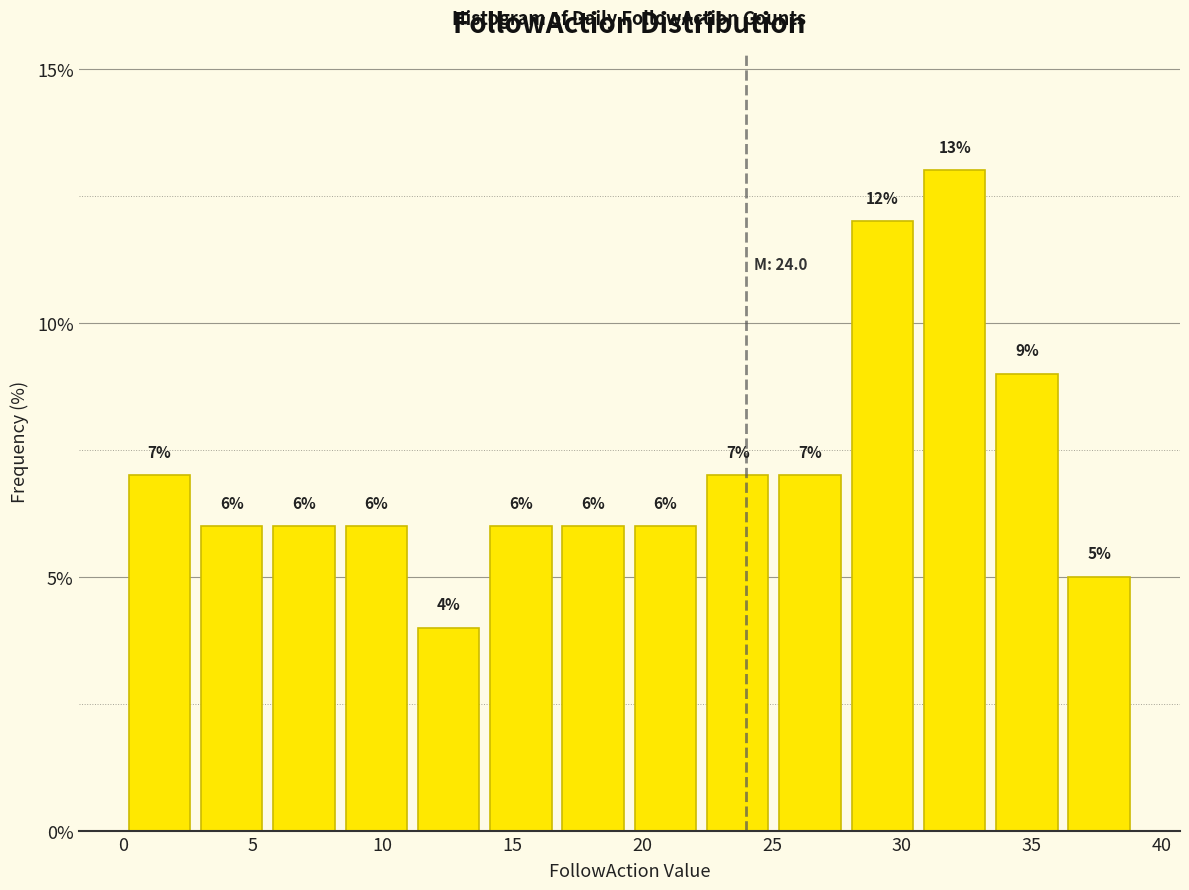

Which range on the x-axis has the tallest bar?

30.5 to 33.5